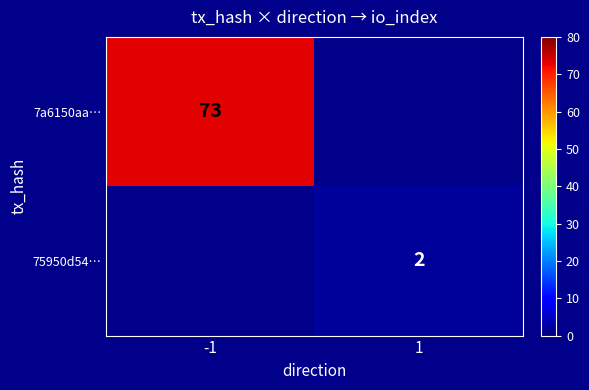

Is it true that 75950d54… equals 2 at 1?

True